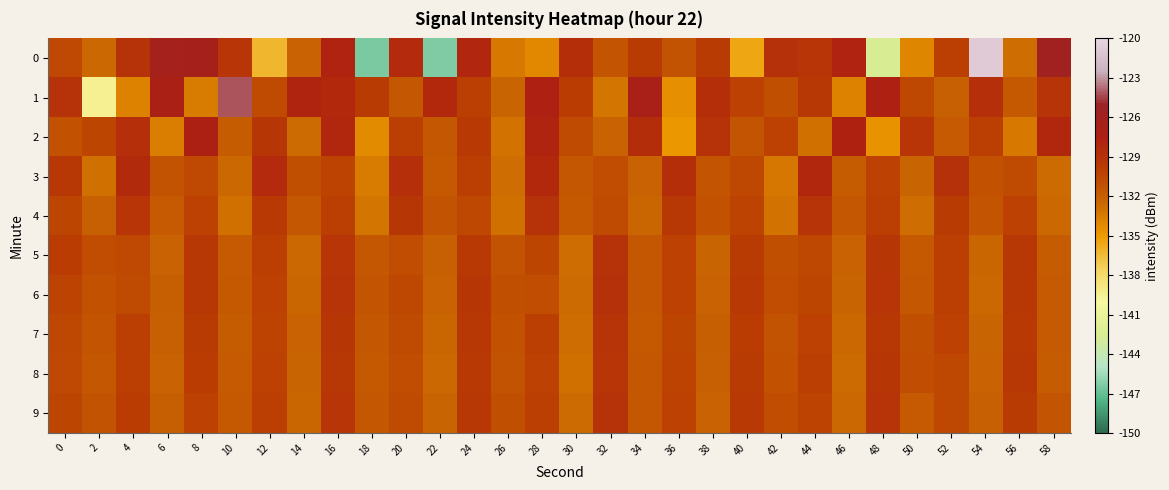

What is the total value across all series at 8?

-1297.1